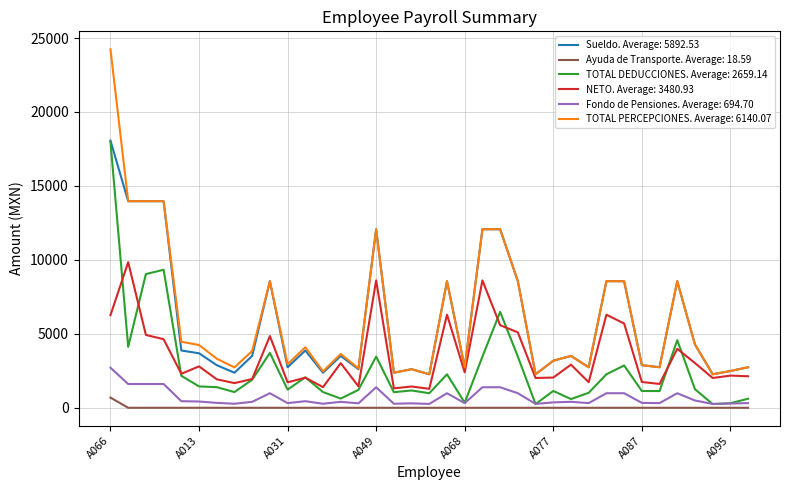

What is the maximum value shown in the chart?

24241.0